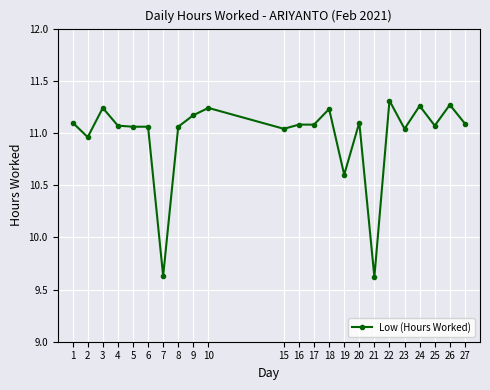

What is the difference between the values at 19 and 6?

0.5